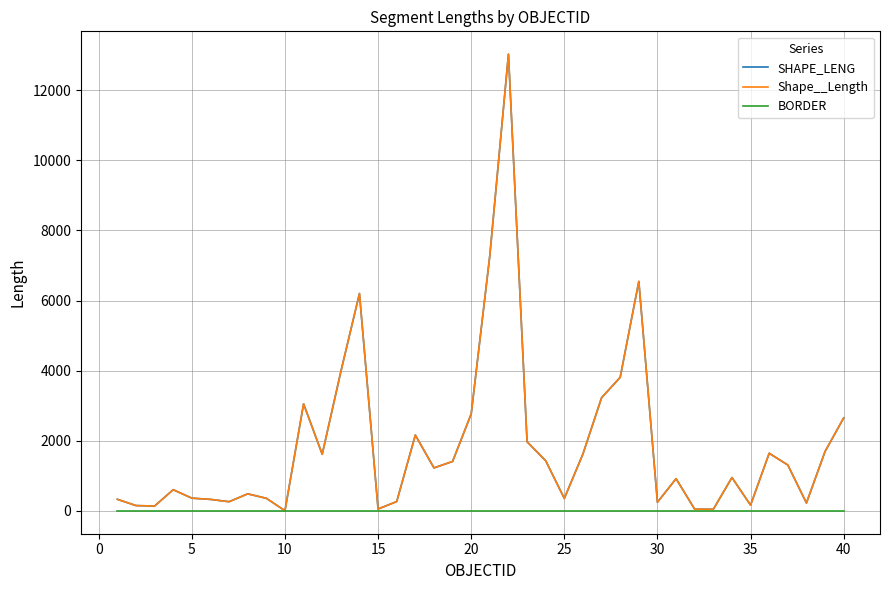

True or false: SHAPE_LENG has more than 2 points higher than both neighbors.

True